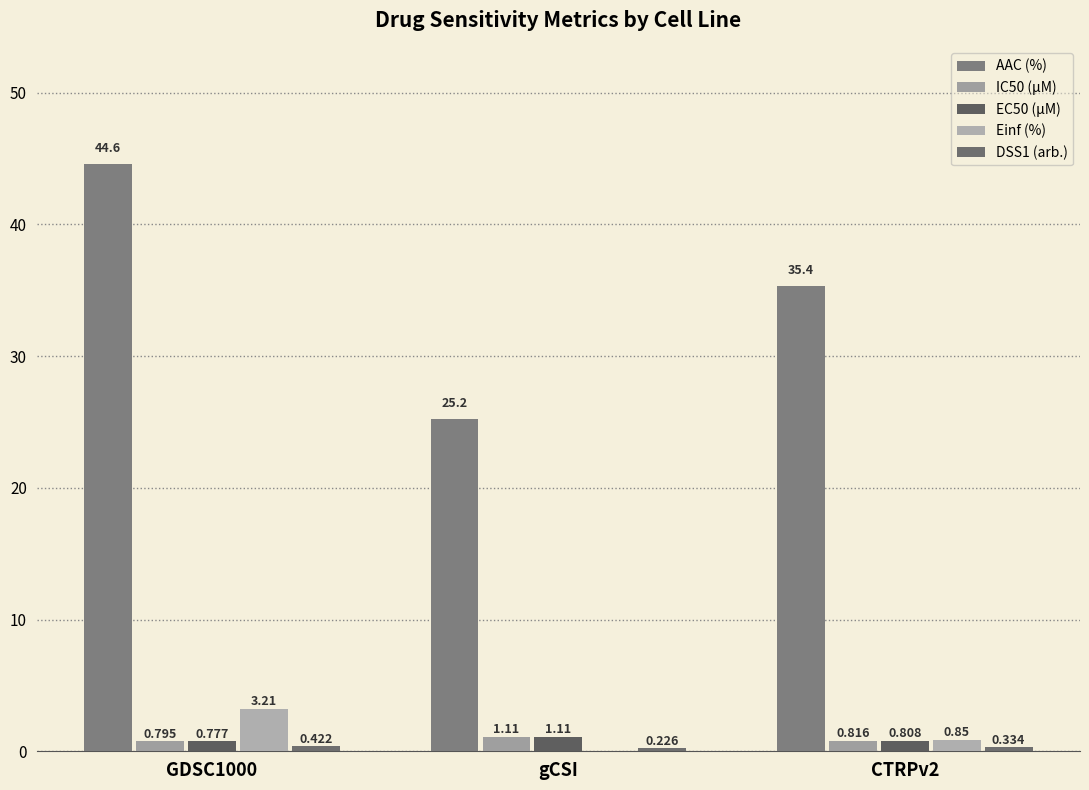

Does the chart contain stacked bars?

No